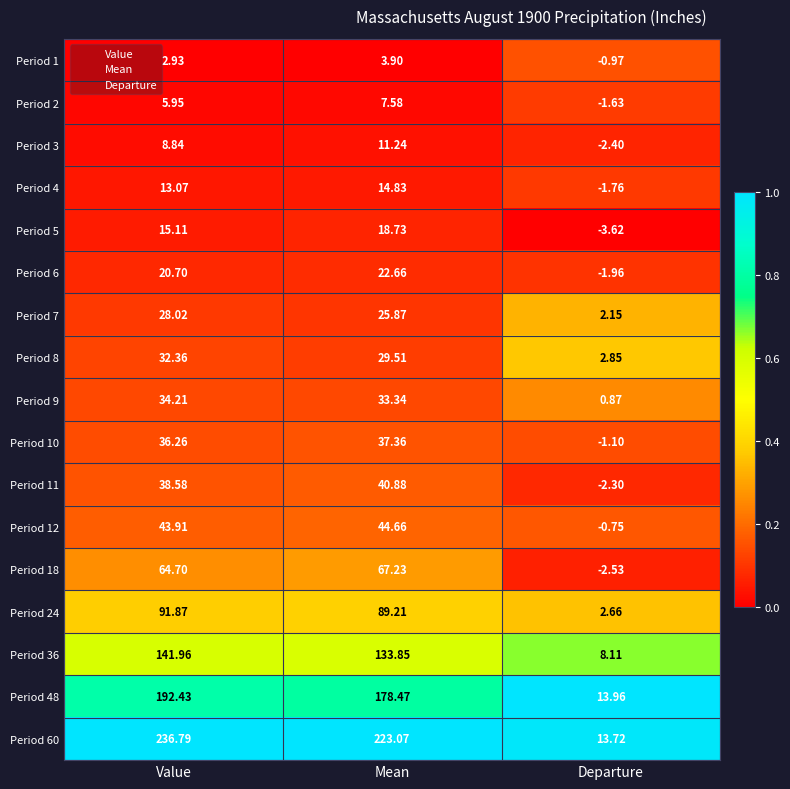

List the labels in order of Period 5 value, smallest first.

Departure, Value, Mean